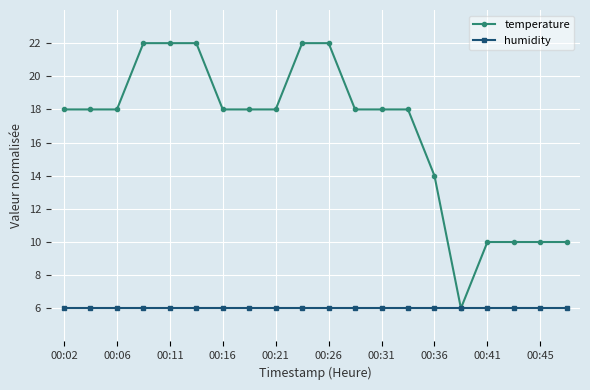

Which series has the largest total across all categories?

temperature